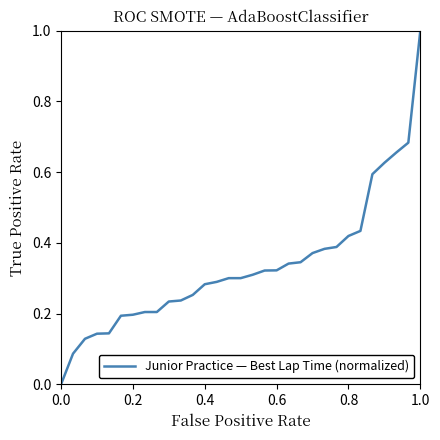

What is the greatest value displayed?

1.0